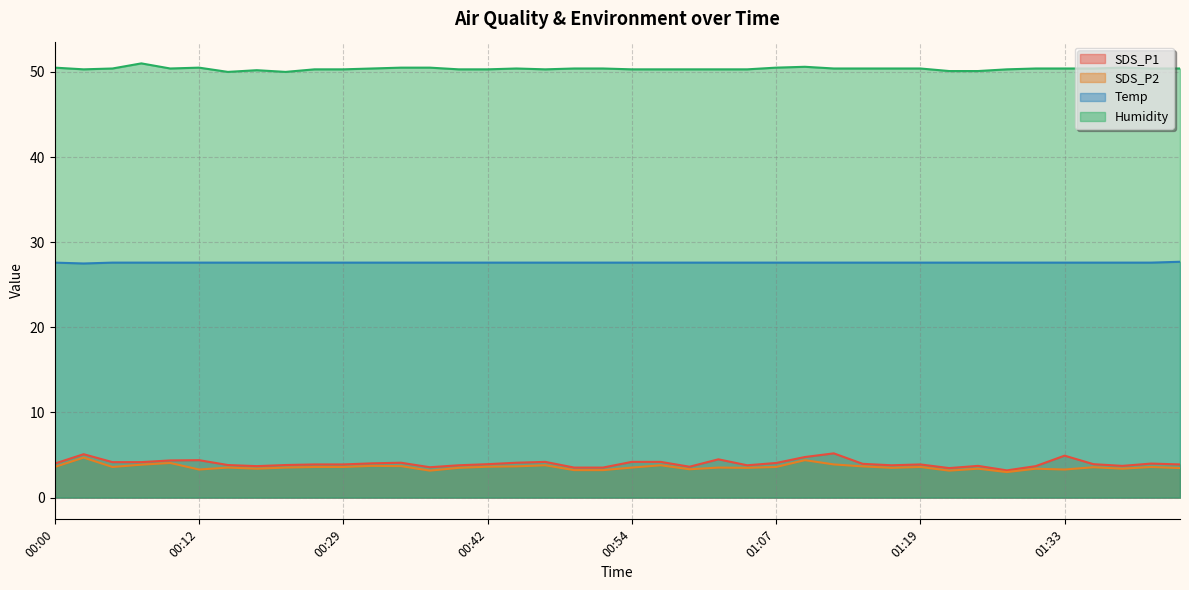

True or false: SDS_P1 and SDS_P2 intersect in this chart.

False